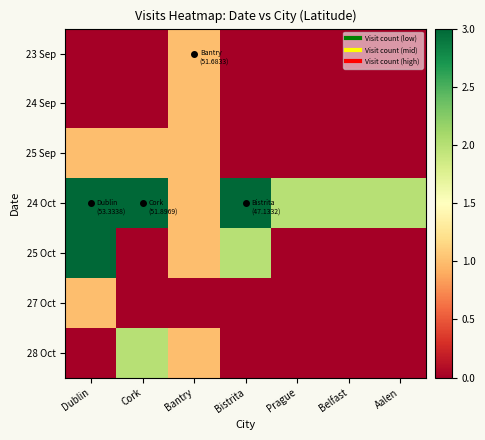

Between Dublin and Cork, which is larger?

Dublin